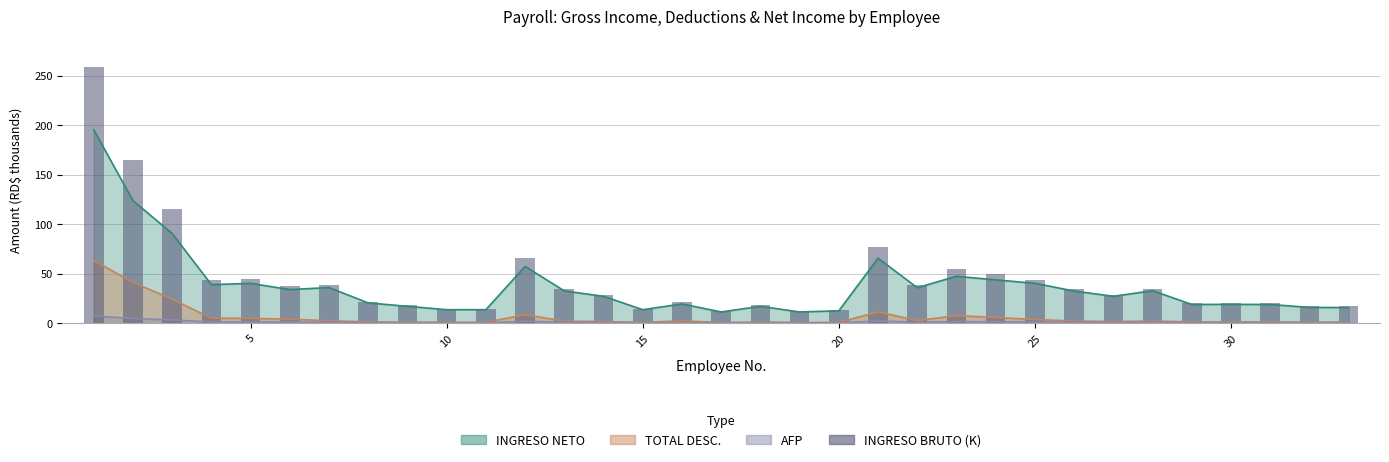

Reading right to left, transcribe all the data shown in this chart.

16.9	16.9	20.2	20.2	20.2	35.0	28.9	34.6	44.0	49.5	55.0	38.5	77.0	13.3	12.1	18.1	12.1	21.8	14.5	28.9	34.6	66.0	14.5	14.5	18.1	21.8	38.5	38.0	45.1	44.0	114.8	165.0	258.5